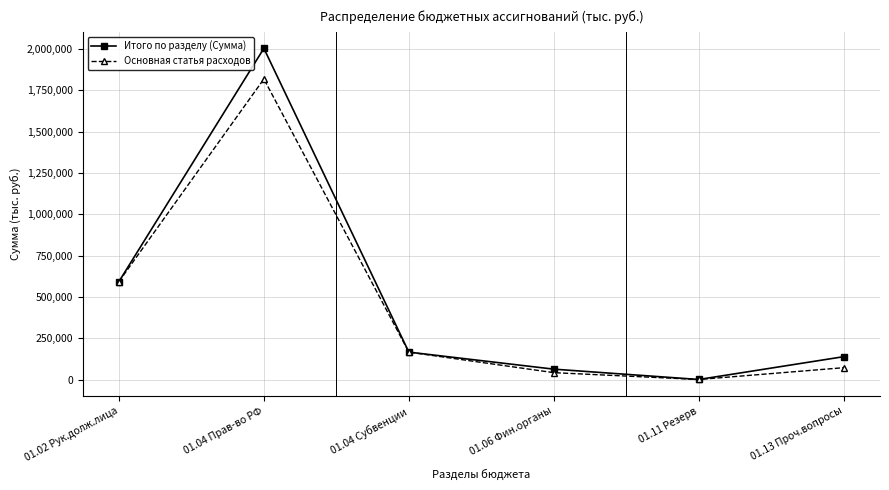

Which series has the widest spread of values?

Итого по разделу (Сумма)